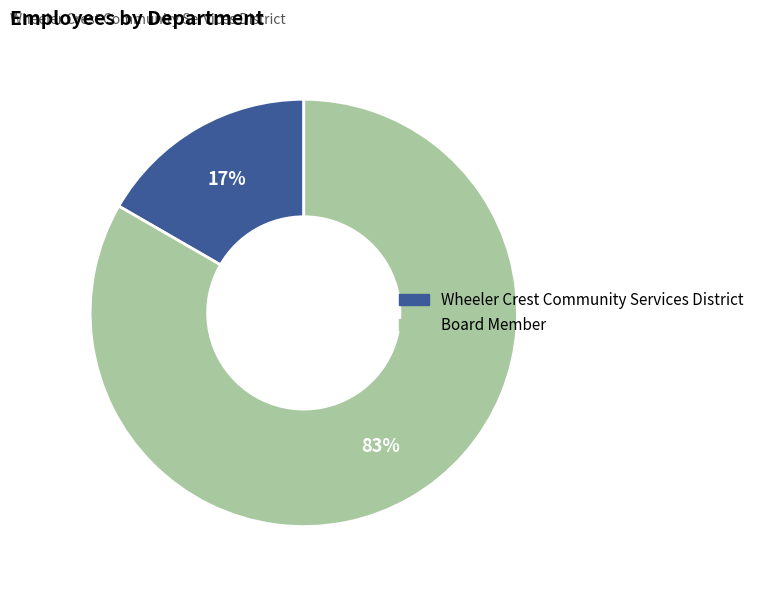

What percentage is the Board Member slice, to the nearest percent?

83%